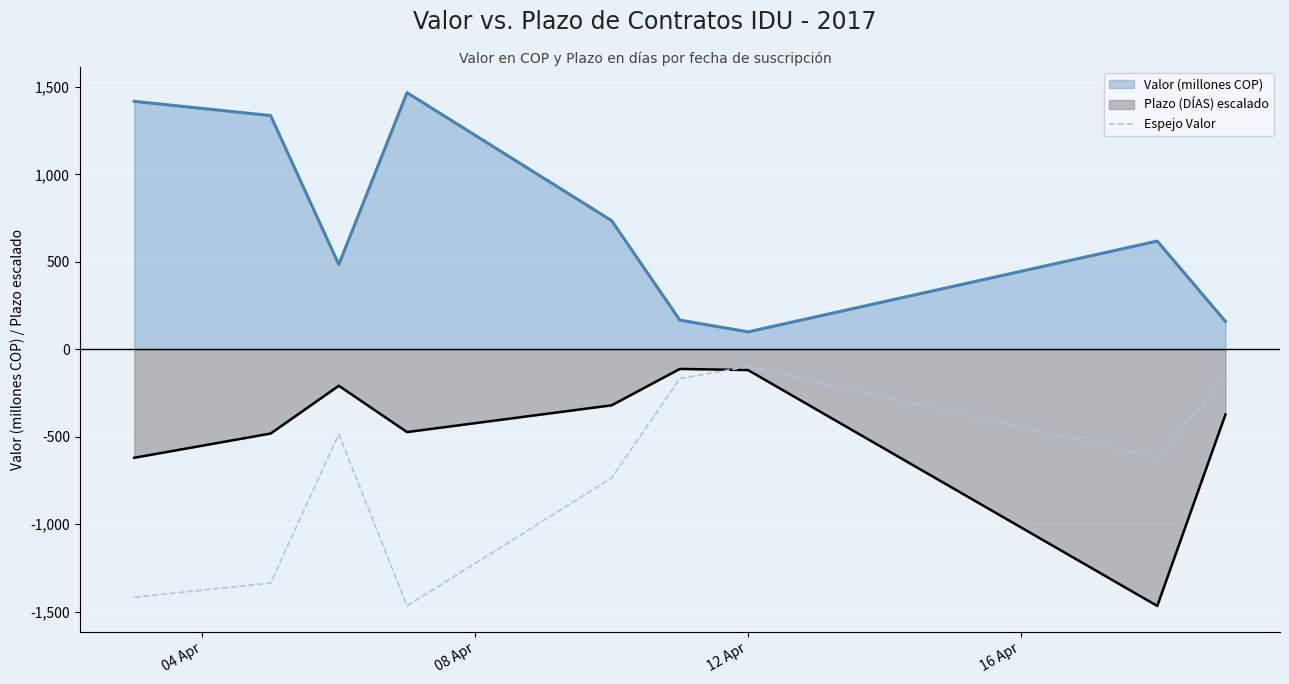

How many categories are shown in the chart?

9